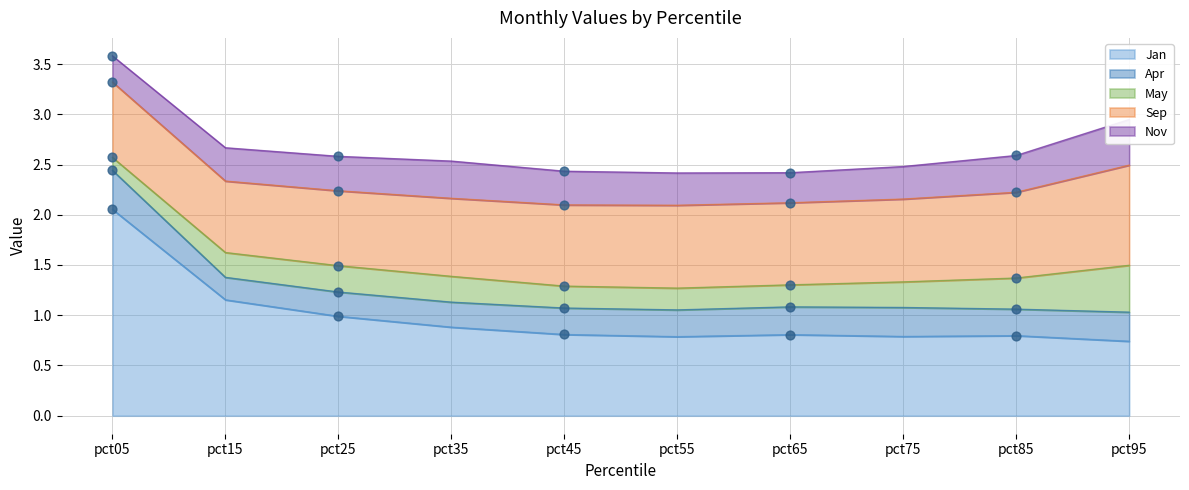

Which series contains the lowest Y value?

May